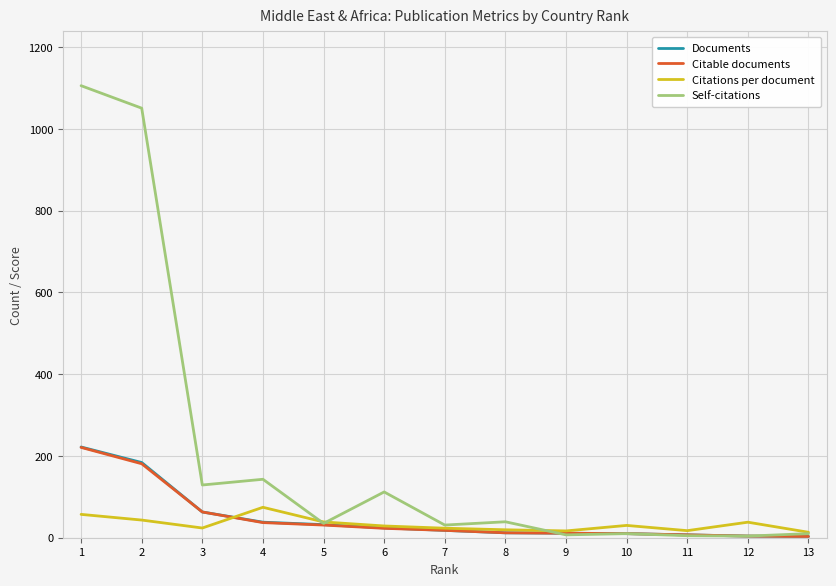

What is the sum of the Citations per document values at 5 and 3?

62.4